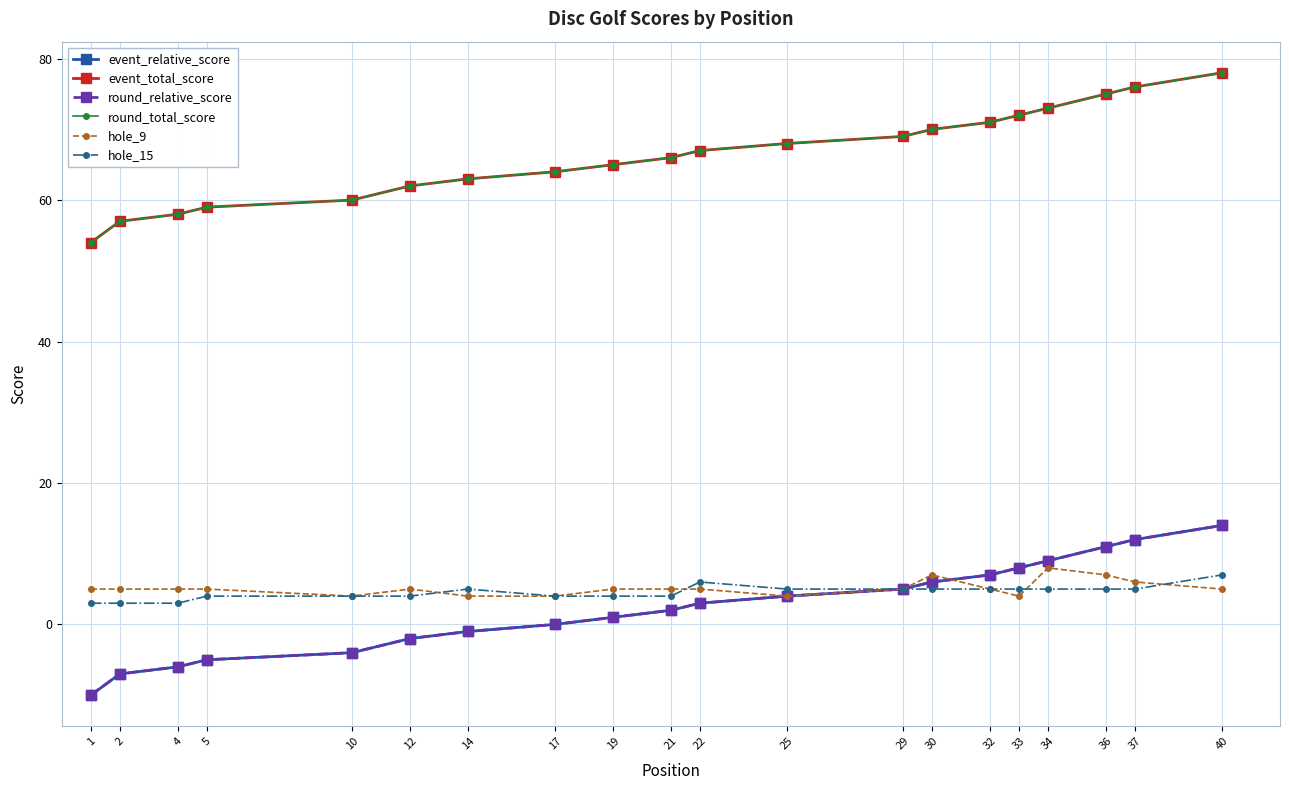

True or false: event_relative_score and hole_9 intersect in this chart.

True